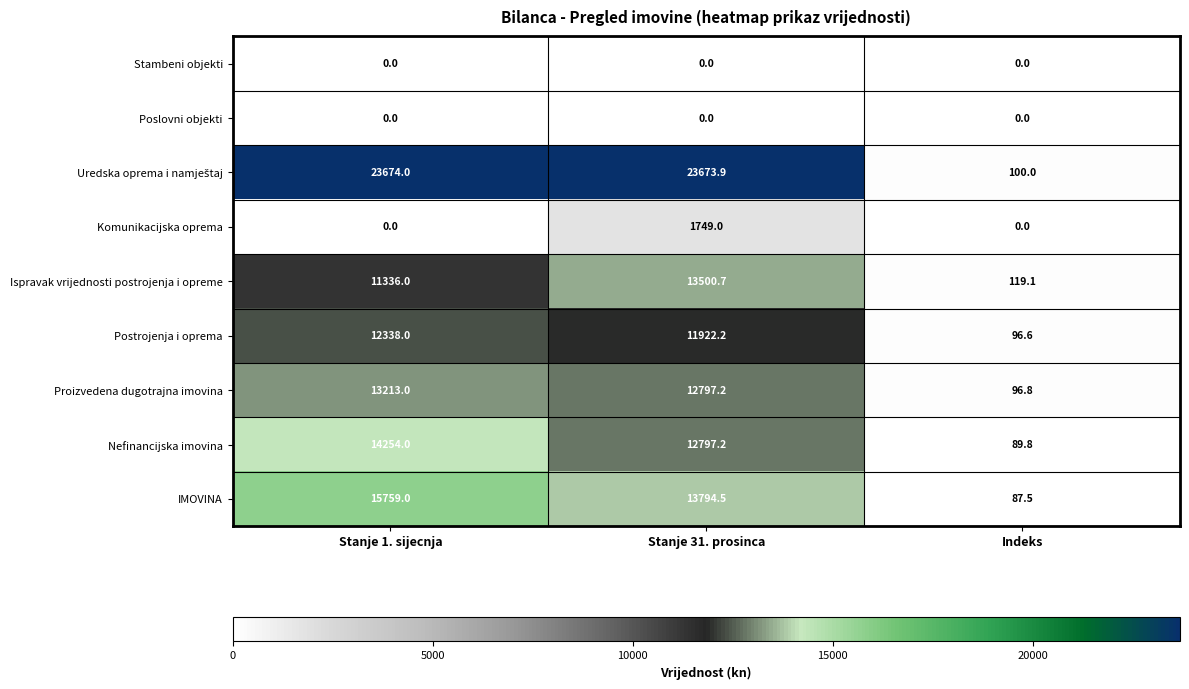

Rank the categories by Nefinancijska imovina value from highest to lowest.

Stanje 1. sijecnja, Stanje 31. prosinca, Indeks